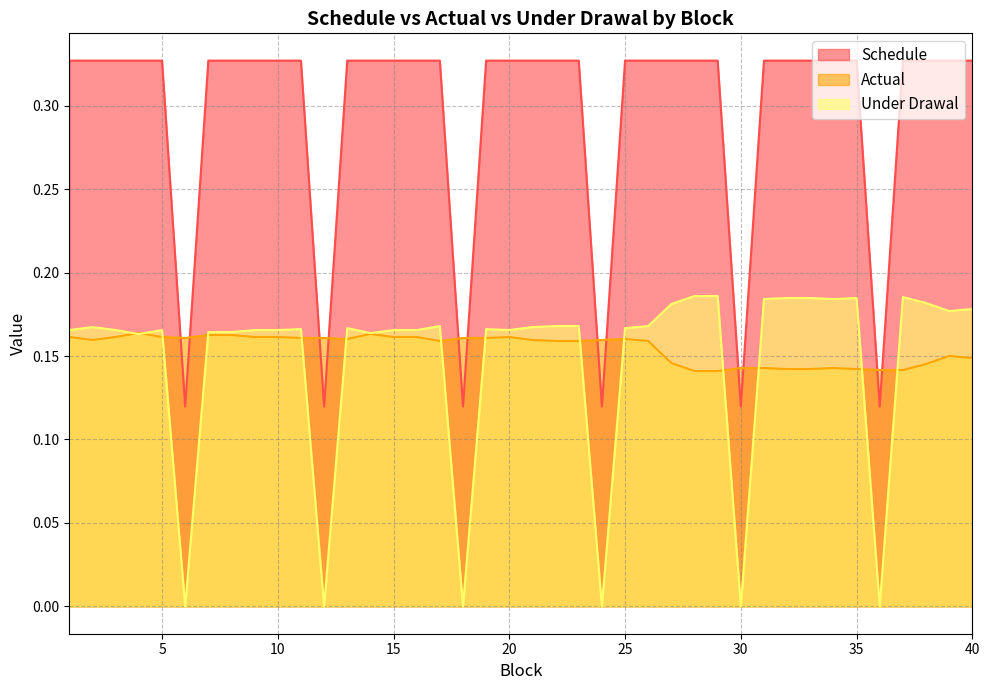

Which has a higher value, 9 or 6?

9